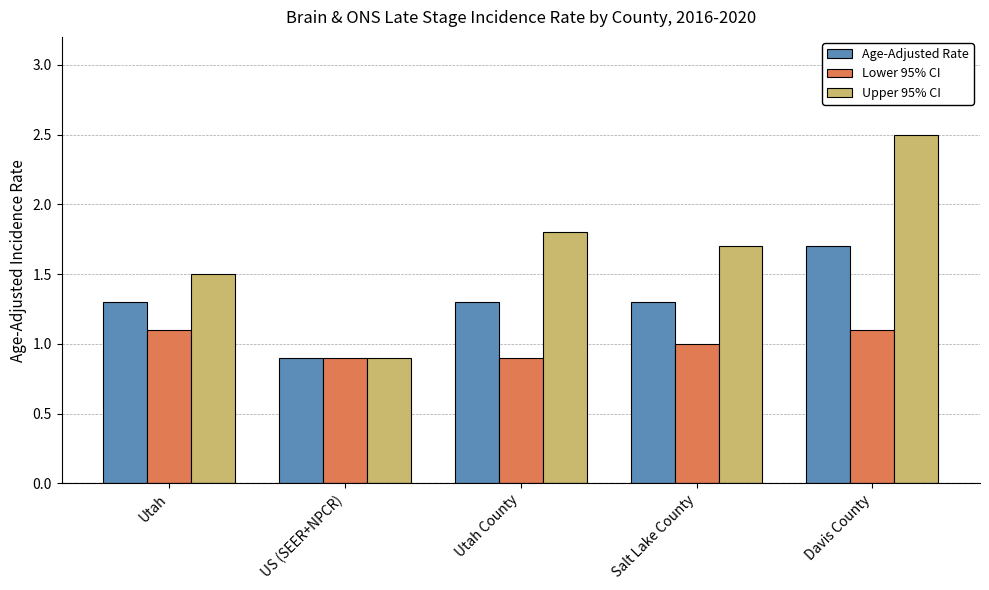

What is the difference between the maximum and second lowest values in the Lower 95% CI series?

0.2